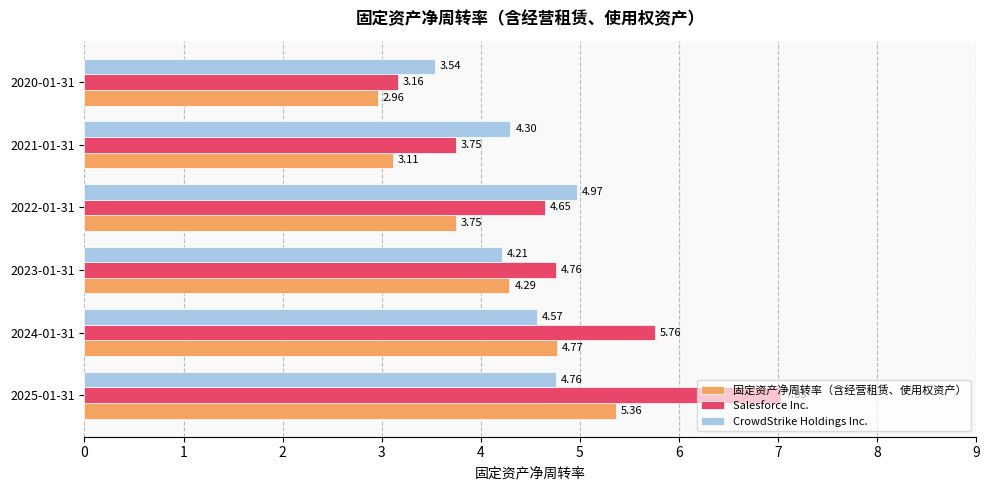

Rank the series by their average value, from lowest to highest.

固定资产净周转率（含经营租赁、使用权资产）, CrowdStrike Holdings Inc., Salesforce Inc.